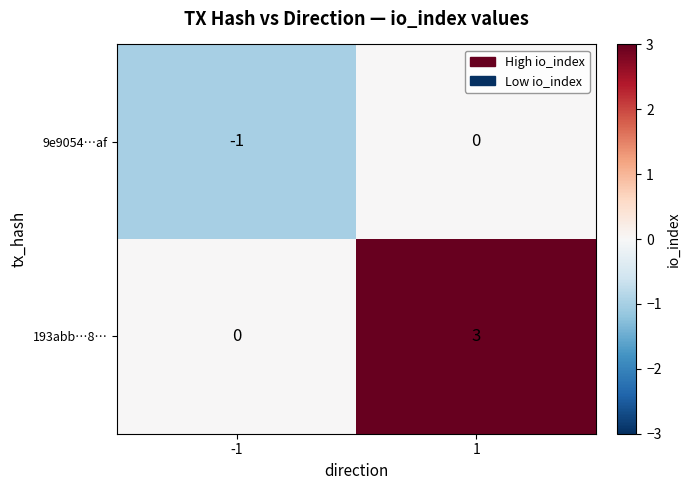

List the series in order of their overall mean, lowest first.

9e9054…af, 193abb…8…